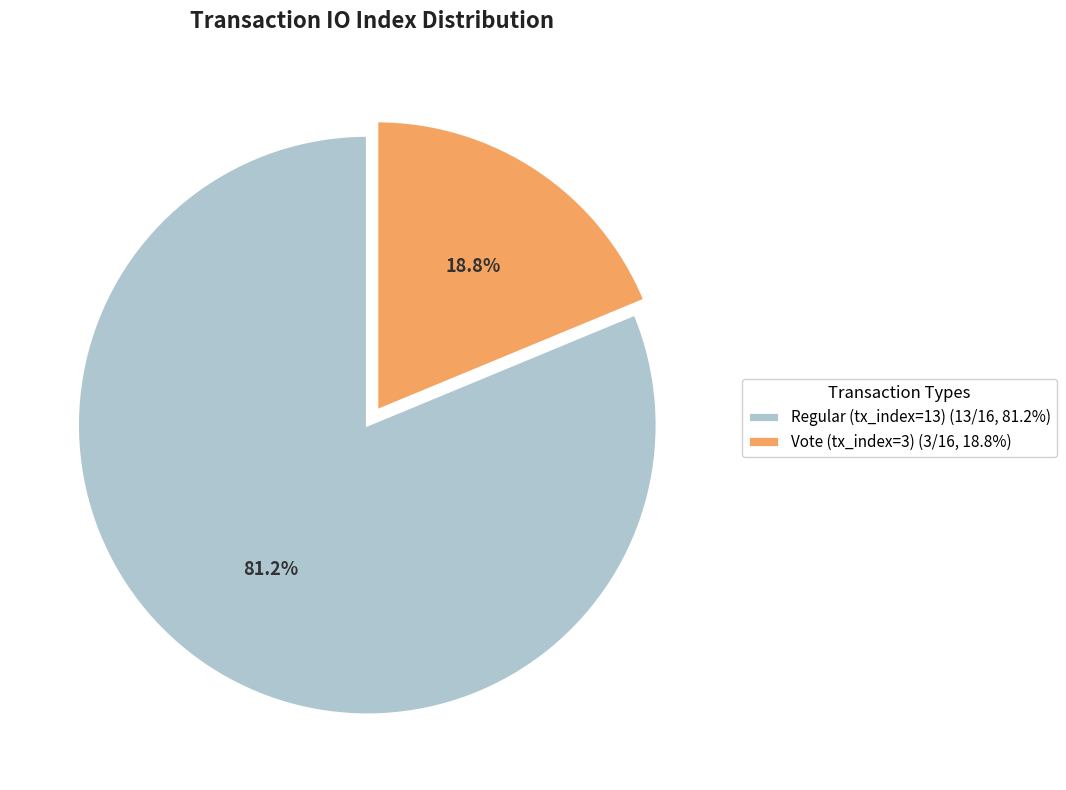

What percentage is the Regular (tx_index=13) slice, to the nearest percent?

81%